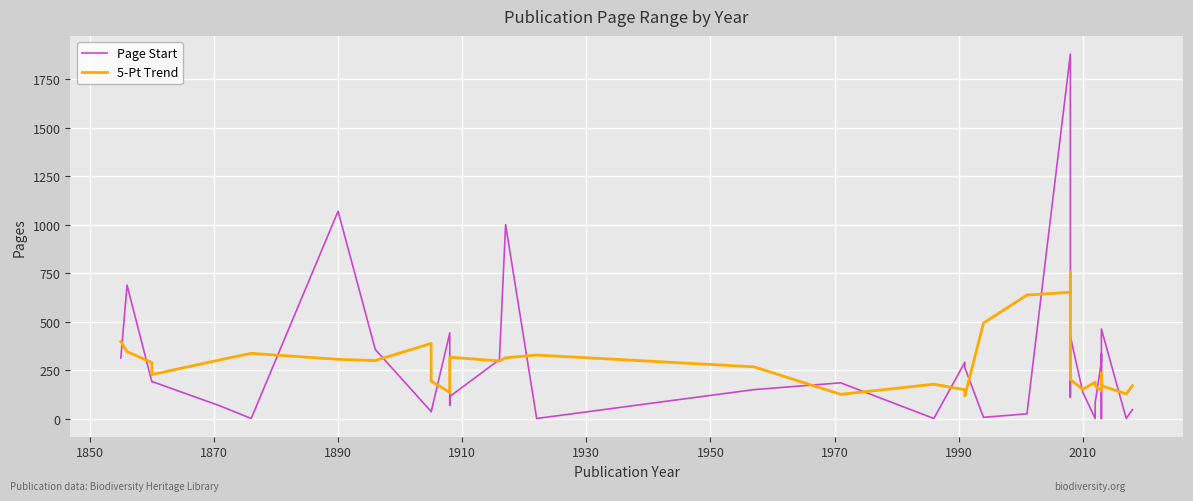

True or false: Page Start has a value of 490.1 at 1850.

False